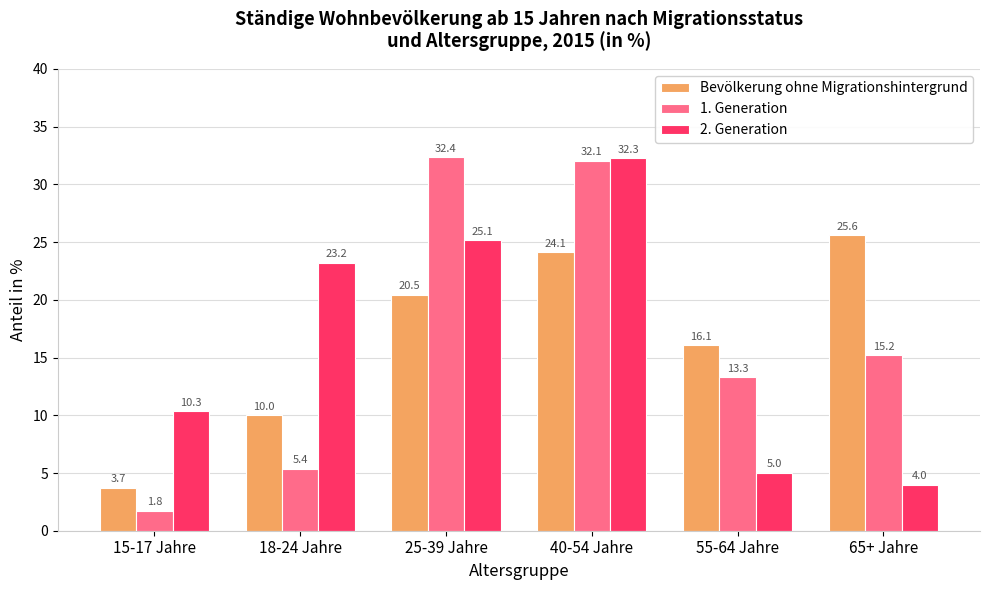

Between 15-17 Jahre and 18-24 Jahre, which series saw the biggest shift?

2. Generation